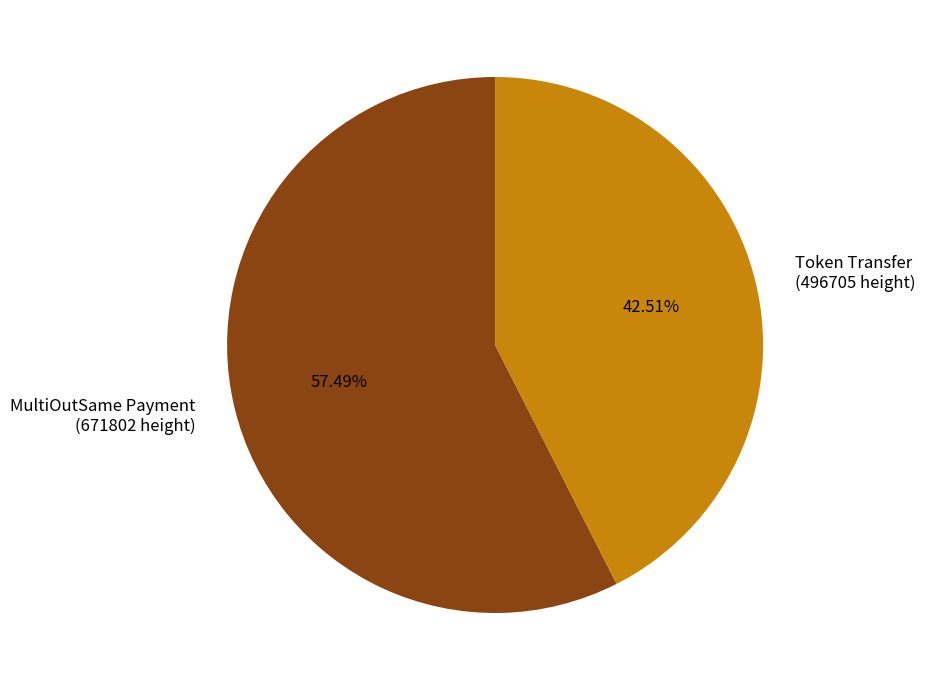

Is MultiOutSame Payment the majority of the pie?

Yes